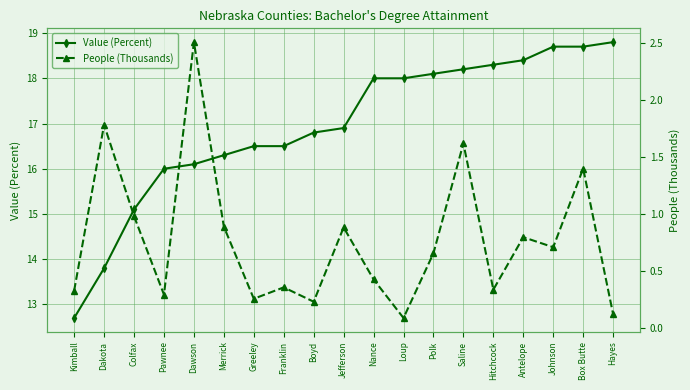

What is the difference between the maximum and minimum values in the Value (Percent) series?

6.1